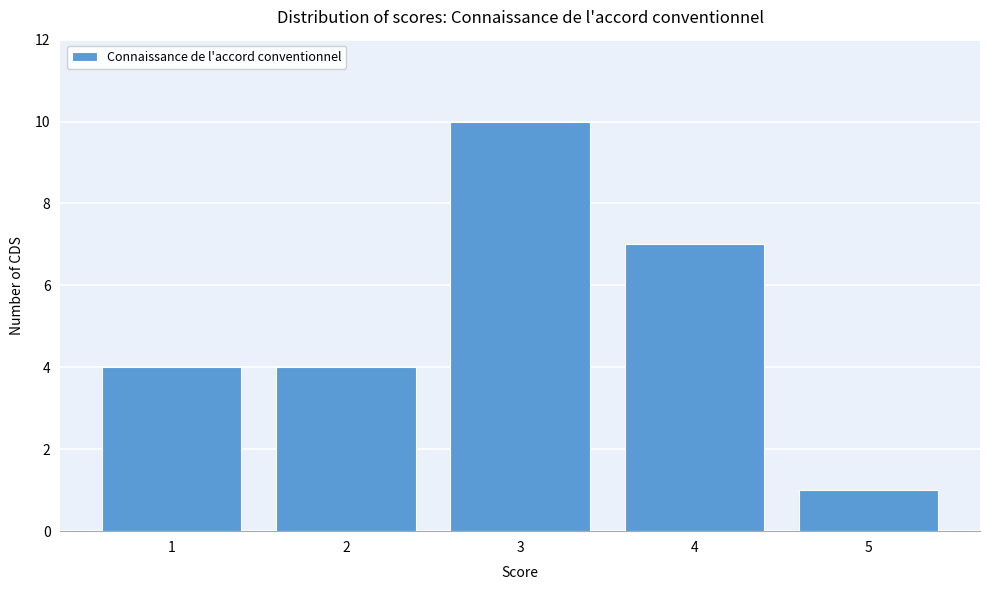

Reading left to right, transcribe this chart: for each bar, give the range it covers on the x-axis and its height. The values are not printed on the chart, so give them approximately, as read against the axis.

0.5 to 1.5: 4
1.5 to 2.5: 4
2.5 to 3.5: 10
3.5 to 4.5: 7
4.5 to 5.5: 1